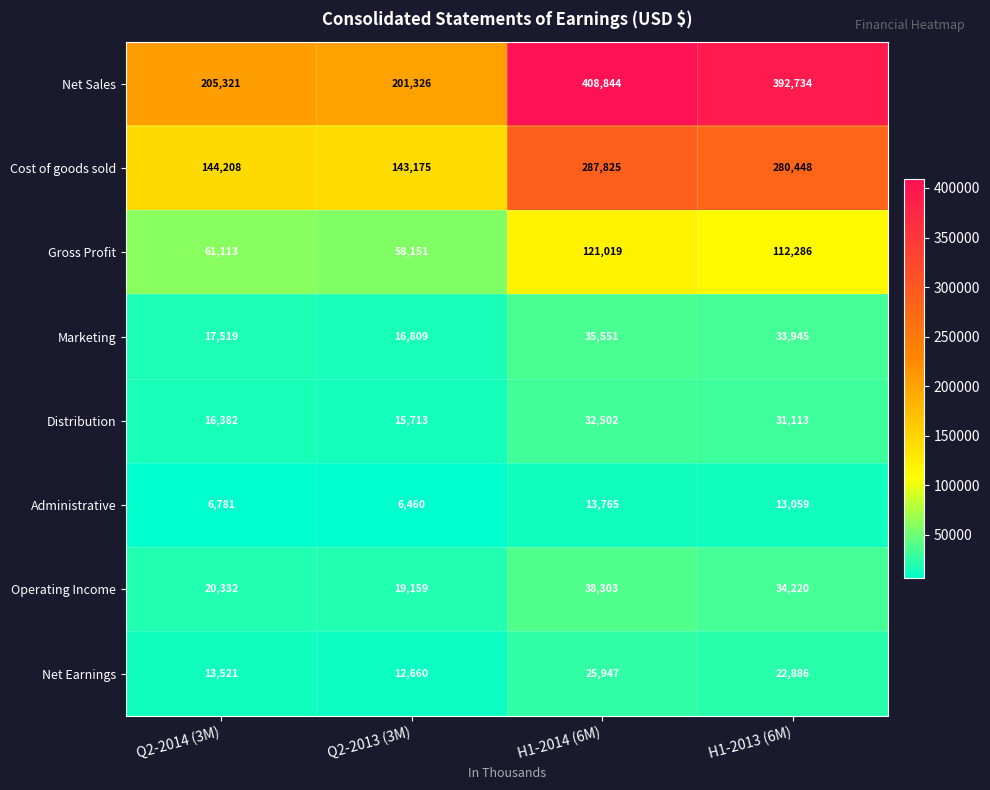

True or false: Gross Profit has a value of 121019 at H1-2014 (6M).

True